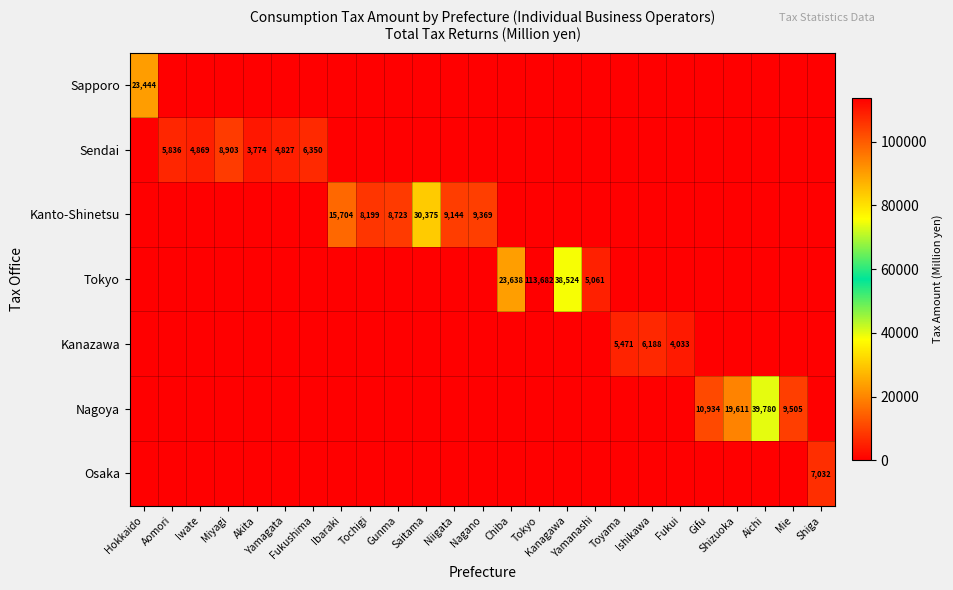

How many data points in Nagoya are above 0?

4